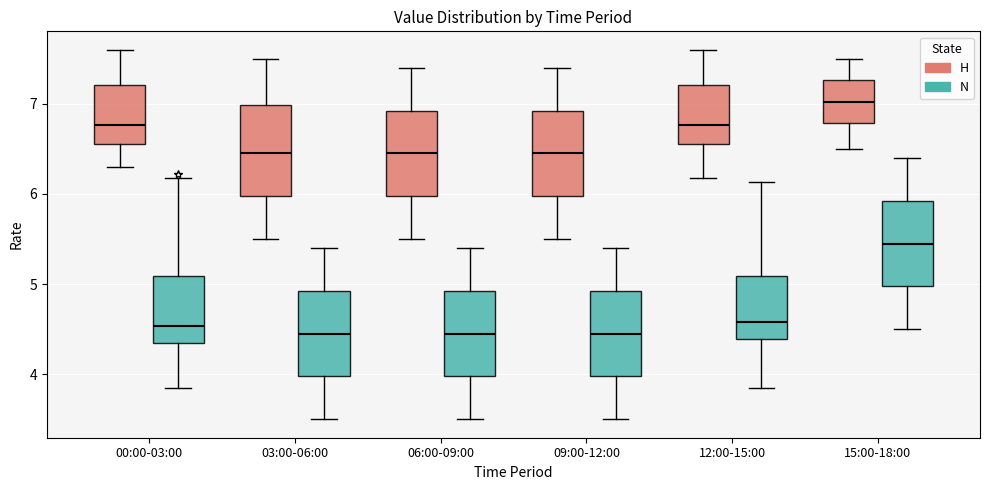

Reading left to right, transcribe this box plot: for each box, give where its median line is, the range the box spans, and where its two whiskers end, as read against the y-axis. The values are not printed on the chart, so give them approximately, as read against the axis.

00:00-03:00 (H): median 6.8, box 6.6 to 7.2, whiskers 6.3 to 7.6
00:00-03:00 (N): median 4.5, box 4.3 to 5.1, whiskers 3.9 to 6.2
03:00-06:00 (H): median 6.5, box 6.0 to 7.0, whiskers 5.5 to 7.5
03:00-06:00 (N): median 4.5, box 4.0 to 4.9, whiskers 3.5 to 5.4
06:00-09:00 (H): median 6.5, box 6.0 to 6.9, whiskers 5.5 to 7.4
06:00-09:00 (N): median 4.5, box 4.0 to 4.9, whiskers 3.5 to 5.4
09:00-12:00 (H): median 6.5, box 6.0 to 6.9, whiskers 5.5 to 7.4
09:00-12:00 (N): median 4.5, box 4.0 to 4.9, whiskers 3.5 to 5.4
12:00-15:00 (H): median 6.8, box 6.6 to 7.2, whiskers 6.2 to 7.6
12:00-15:00 (N): median 4.6, box 4.4 to 5.1, whiskers 3.9 to 6.1
15:00-18:00 (H): median 7.0, box 6.8 to 7.3, whiskers 6.5 to 7.5
15:00-18:00 (N): median 5.5, box 5.0 to 5.9, whiskers 4.5 to 6.4